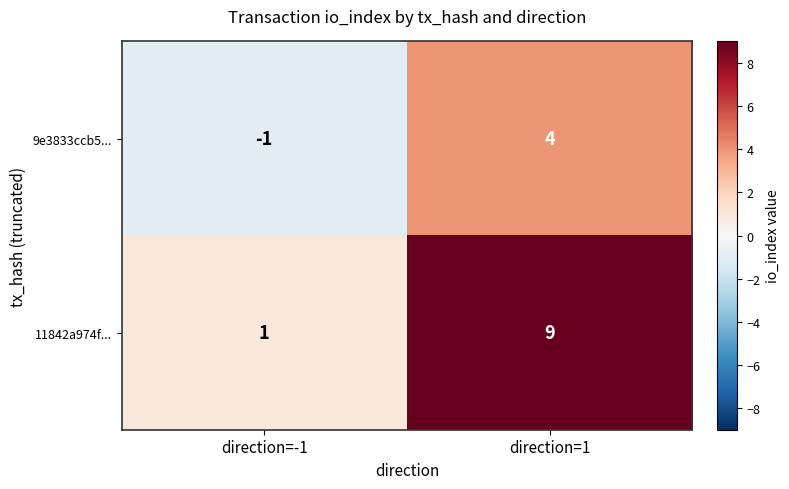

True or false: 11842a974f... has a value of 9 at direction=1.

True